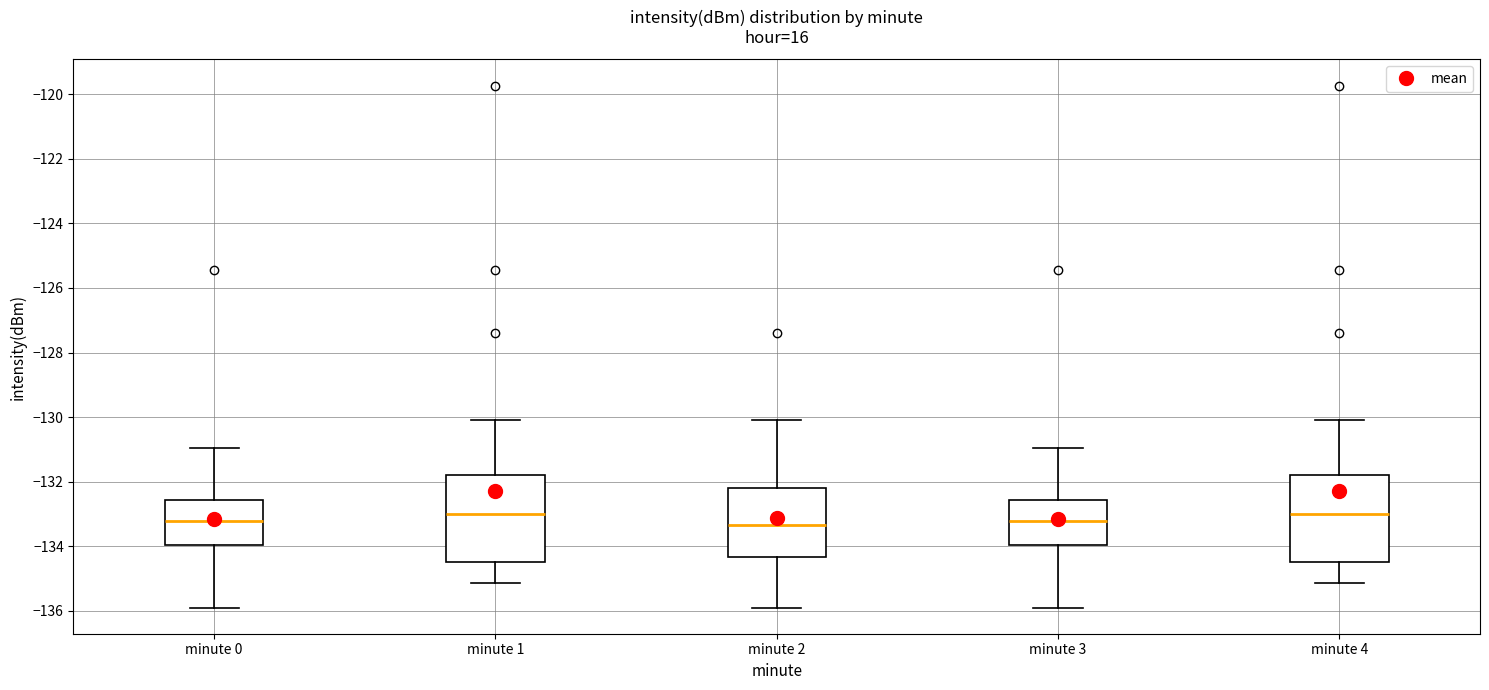

Reading left to right, read every box against the y-axis: the position of its median line, the range the box covers, and the ends of its whiskers. The values are not printed on the chart, so give them approximately, as read against the axis.

minute 0: median -133.2, box -134.0 to -132.6, whiskers -136.0 to -131.0
minute 1: median -133.0, box -134.4 to -131.8, whiskers -135.2 to -130.0
minute 2: median -133.4, box -134.4 to -132.2, whiskers -136.0 to -130.0
minute 3: median -133.2, box -134.0 to -132.6, whiskers -136.0 to -131.0
minute 4: median -133.0, box -134.4 to -131.8, whiskers -135.2 to -130.0